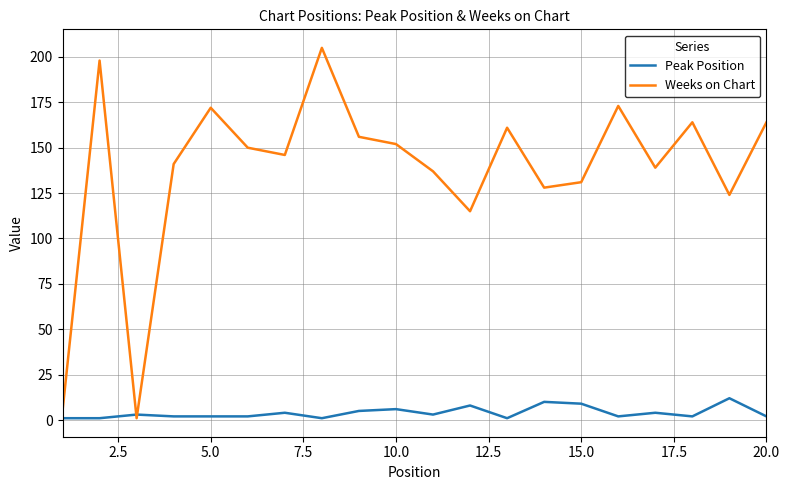

Rank the series by their average value, from highest to lowest.

Weeks on Chart, Peak Position